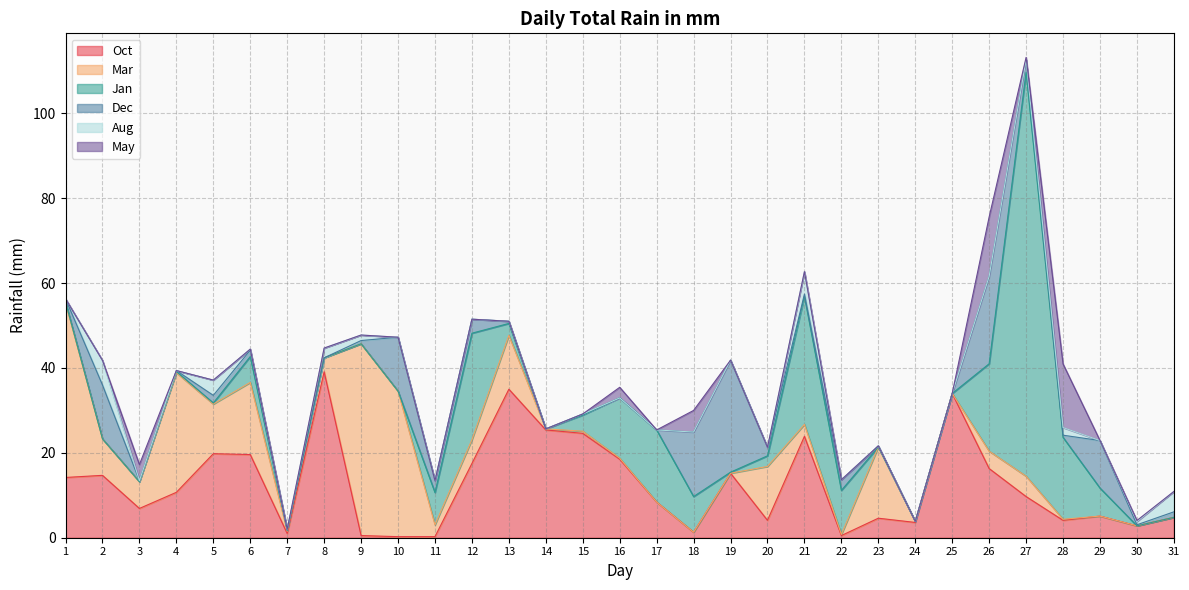

Is the value of Oct at 11 greater than the value of Dec at 21?

No